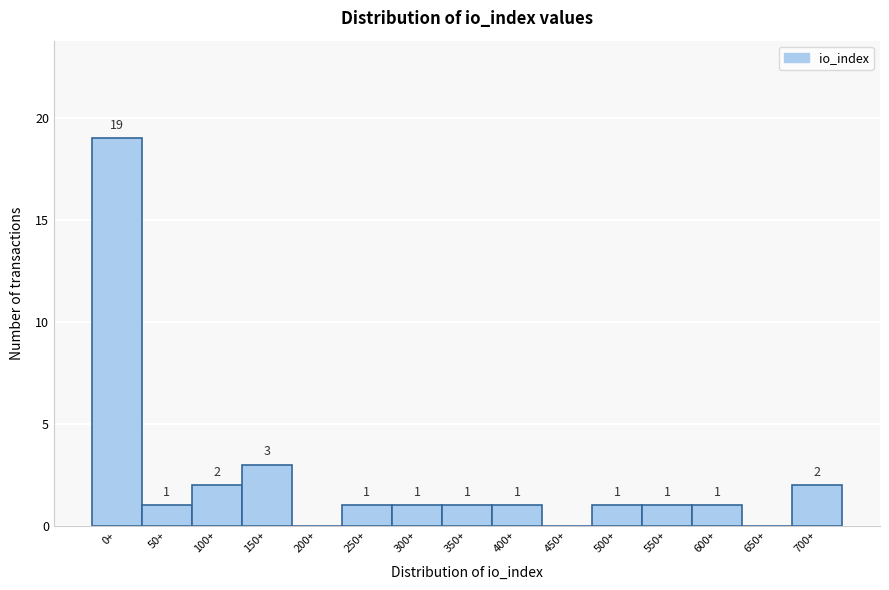

Reading left to right, extract all data points from this chart.

0+=19	50+=1	100+=2	150+=3	200+=0	250+=1	300+=1	350+=1	400+=1	450+=0	500+=1	550+=1	600+=1	650+=0	700+=2